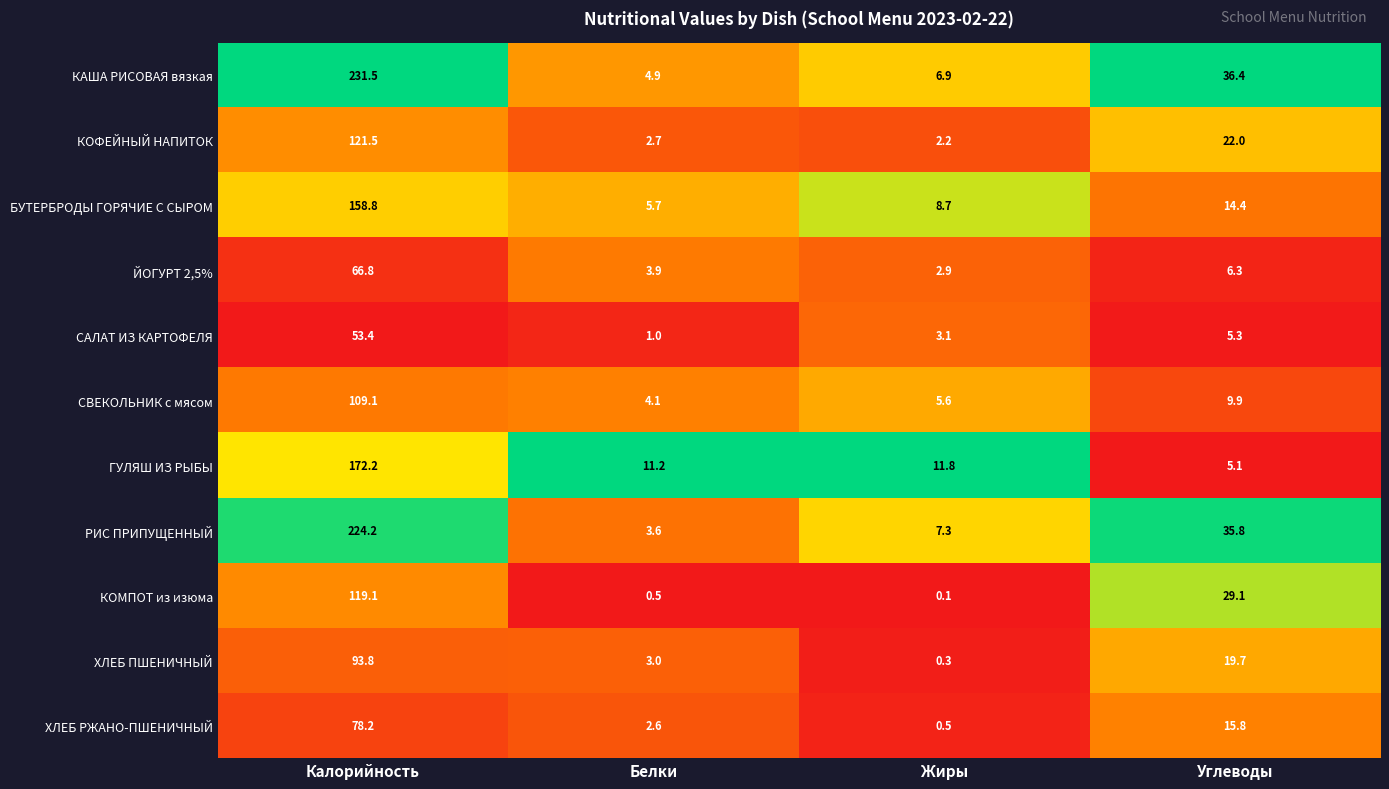

At which category does the chart reach its minimum across all series?

Жиры